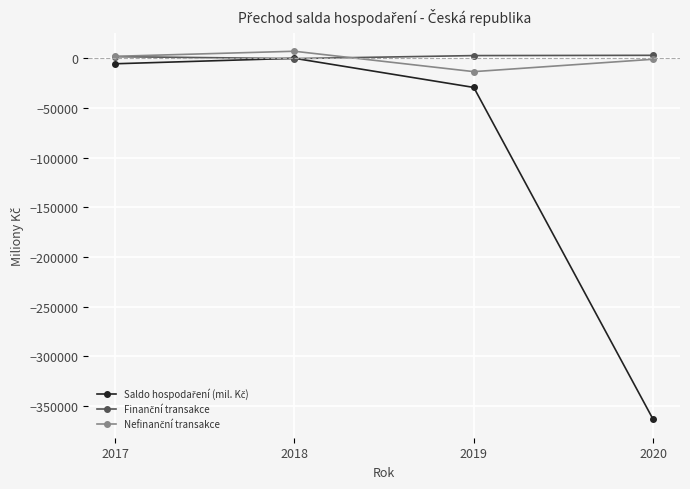

What is the smallest value displayed?

-363202